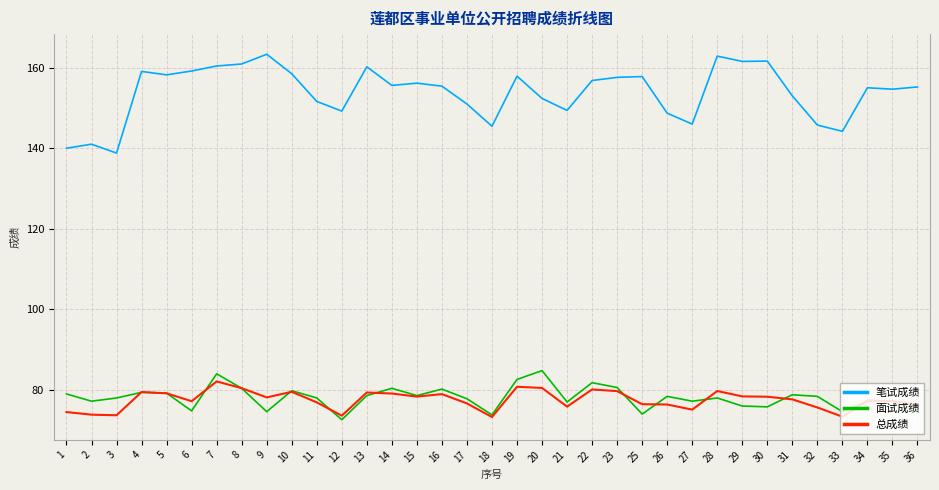

What is the highest value of the 笔试成绩 series?

163.4